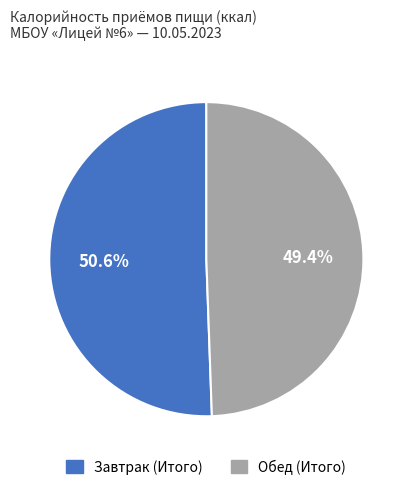

Count the number of slices in the pie.

2